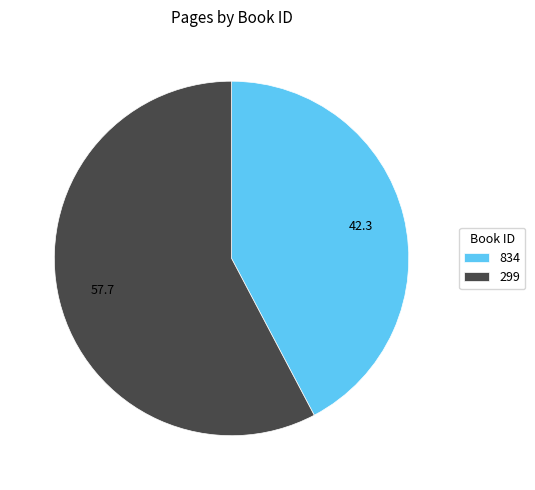

Rank the categories by value from highest to lowest.

299, 834